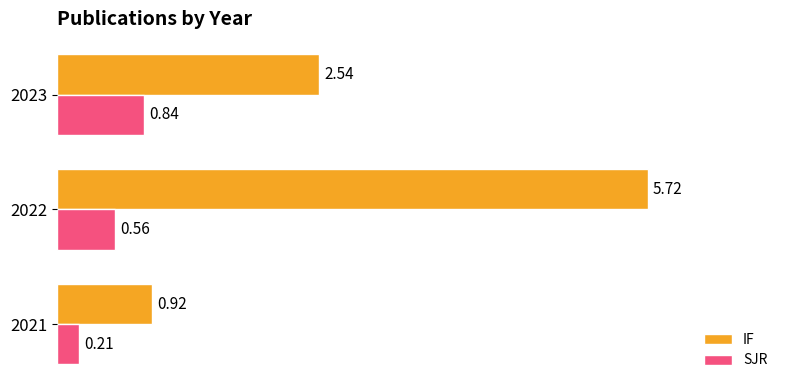

Rank the categories by SJR value from lowest to highest.

2021, 2022, 2023